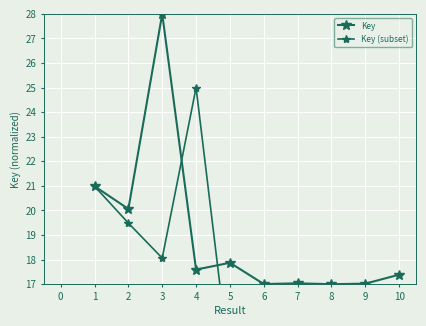

Approximately how many times larger is the value at 6 compared to 2?

0.8